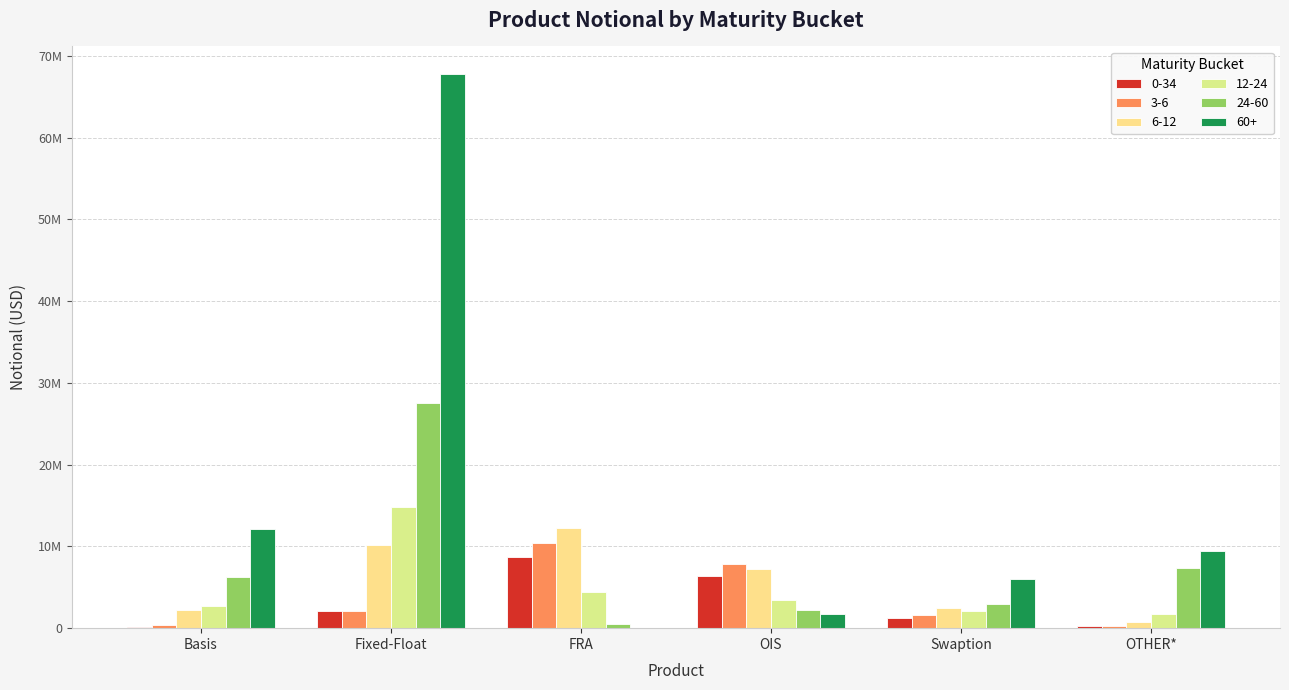

Are the bars horizontal?

No